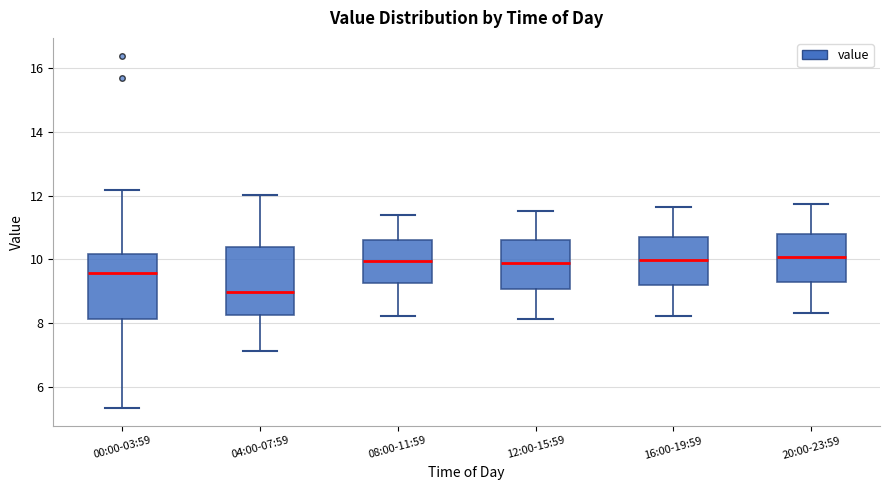

Reading left to right, transcribe this box plot: for each box, give where its median line is, the range the box spans, and where its two whiskers end, as read against the y-axis. The values are not printed on the chart, so give them approximately, as read against the axis.

00:00-03:59: median 9.6, box 8.2 to 10.2, whiskers 5.4 to 12.2
04:00-07:59: median 9.0, box 8.2 to 10.4, whiskers 7.2 to 12.0
08:00-11:59: median 10.0, box 9.2 to 10.6, whiskers 8.2 to 11.4
12:00-15:59: median 9.8, box 9.0 to 10.6, whiskers 8.2 to 11.6
16:00-19:59: median 10.0, box 9.2 to 10.8, whiskers 8.2 to 11.6
20:00-23:59: median 10.0, box 9.2 to 10.8, whiskers 8.4 to 11.8